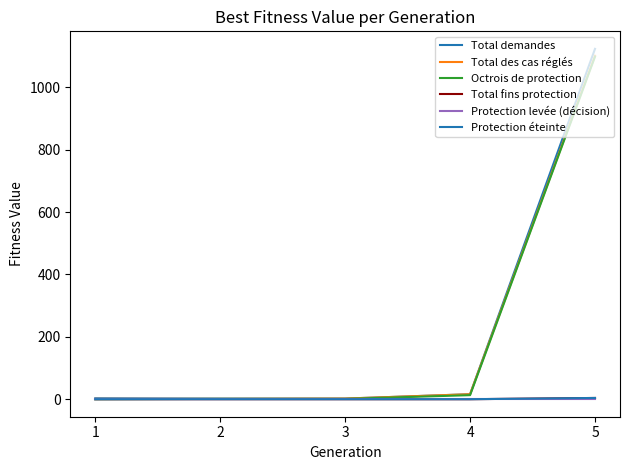

What is the difference between the maximum and minimum values in the Protection éteinte series?

4